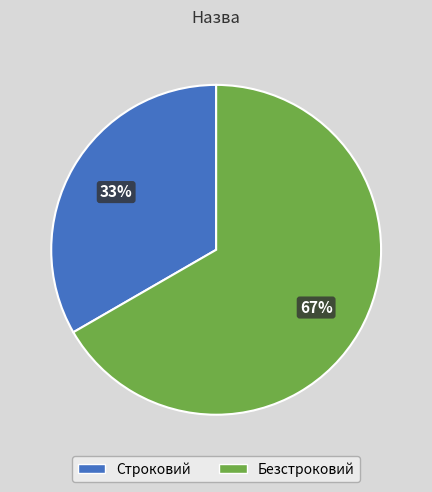

How many segments does this pie chart have?

2